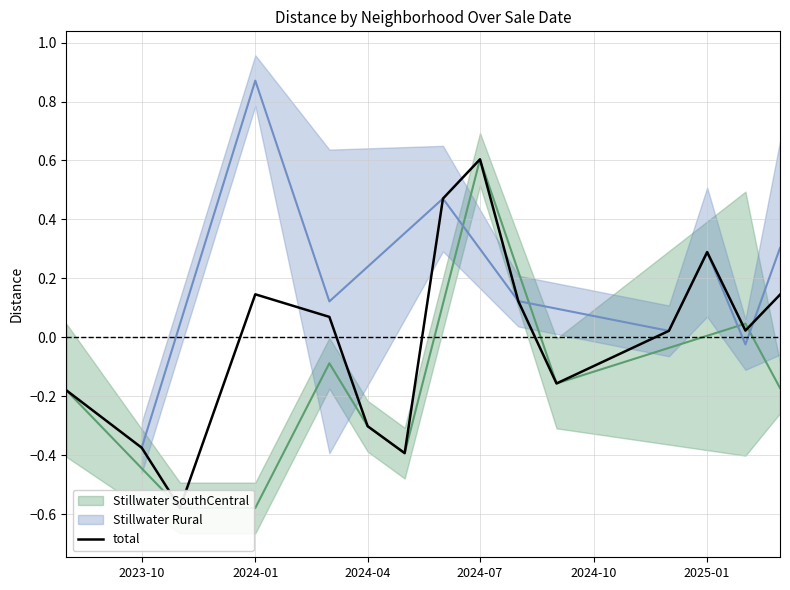

True or false: there are more than 0 points higher than both neighbors.

True